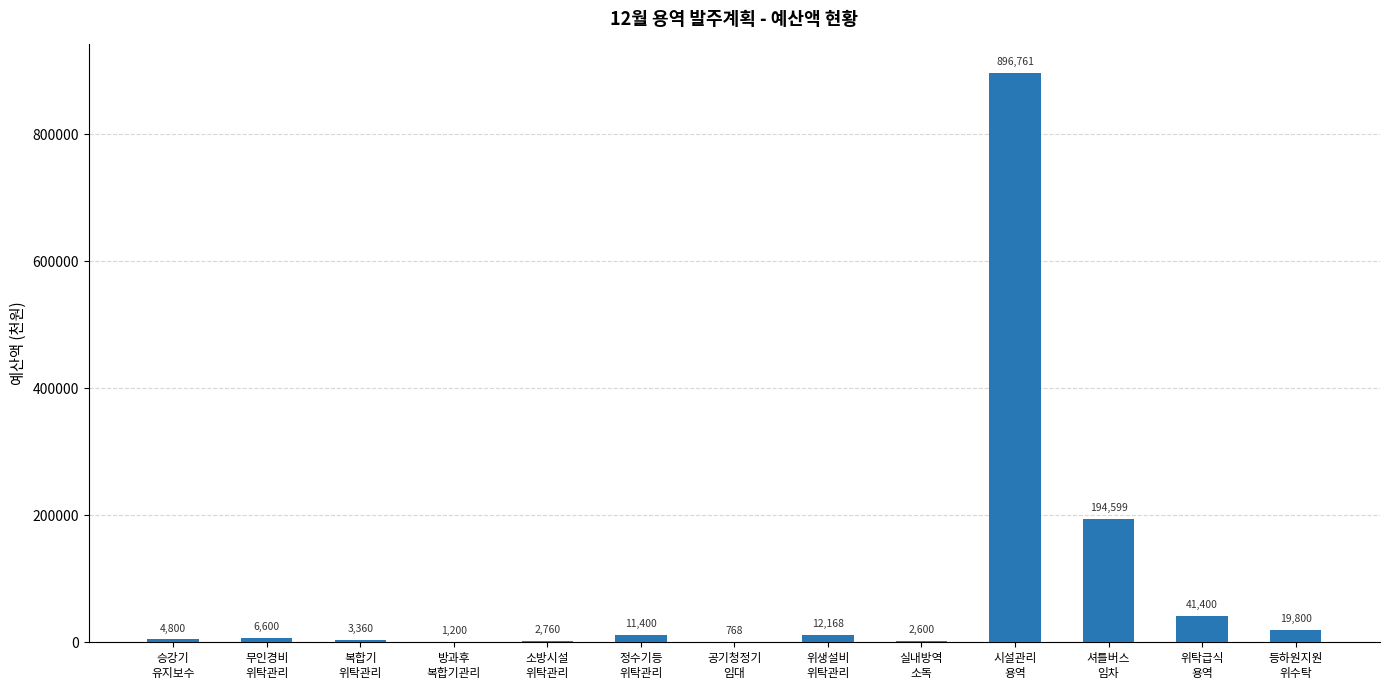

True or false: the data shows 41400 at 위탁급식
용역.

True